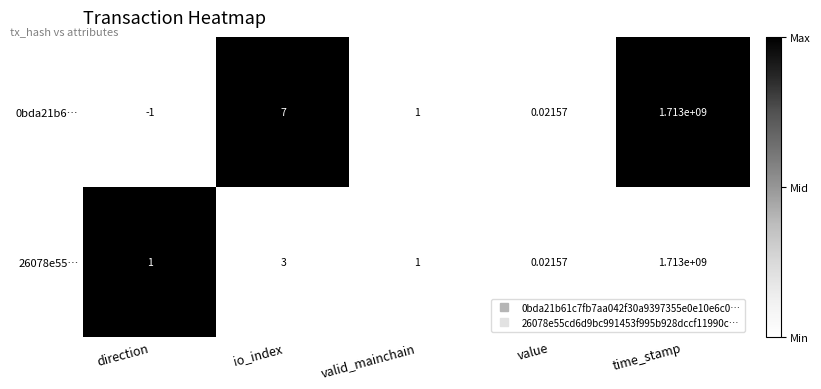

Is the value of 26078e55… at value greater than the value of 0bda21b6… at io_index?

No